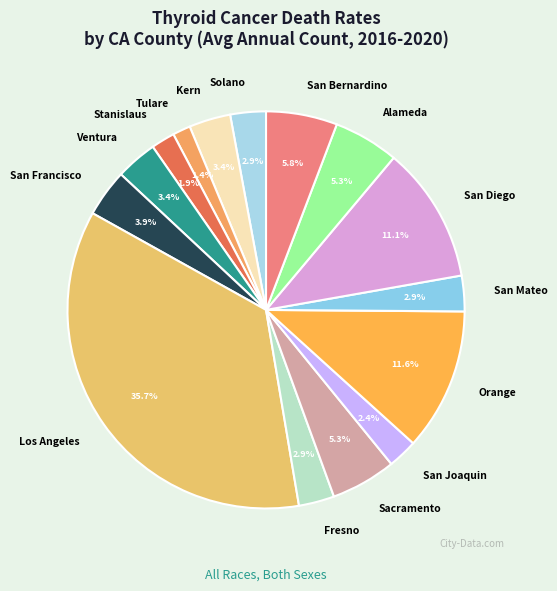

Combined, what portion of the pie is San Francisco and Solano?

6.8%